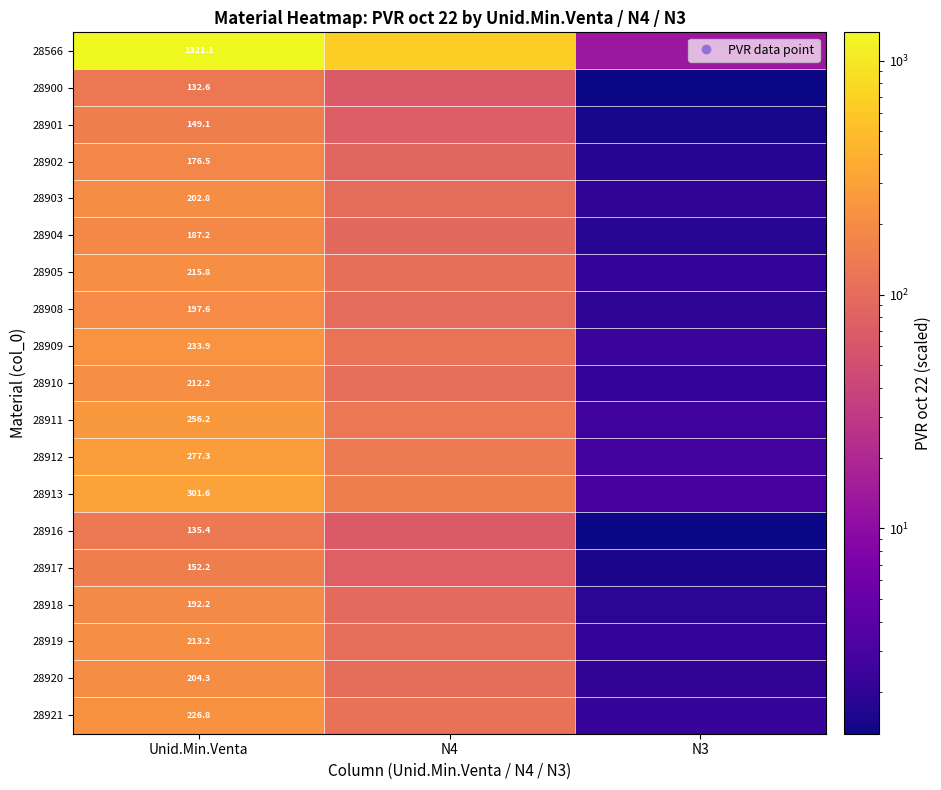

True or false: 28900 has a value of 50.7 at Unid.Min.Venta.

False